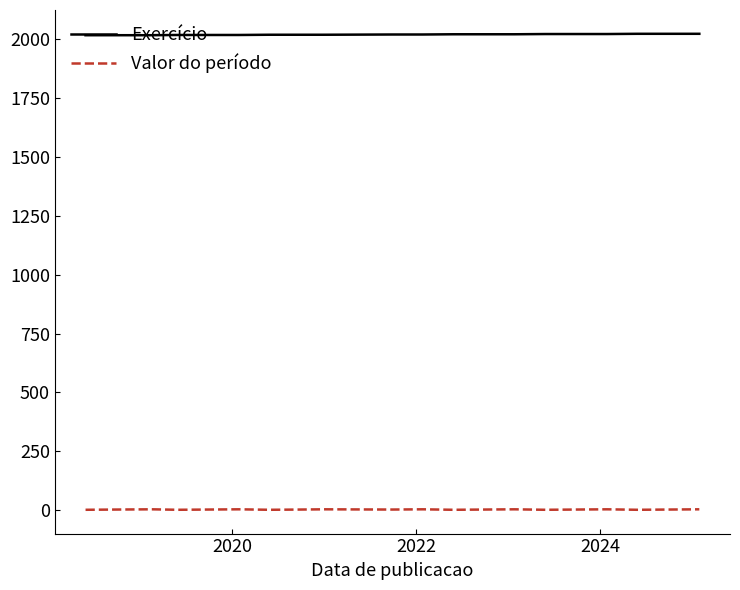

What is the maximum value for Exercício?

2024